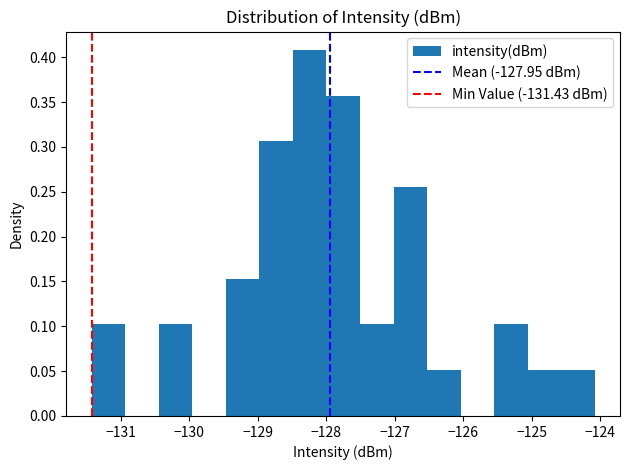

Reading left to right, list every bar in this chart as the range it spans on the x-axis followed by its height. Neither the bar edges nor the heights are printed on the chart, so give them approximately, as read against the axes.

-131.4 to -130.9: 0.100
-130.9 to -130.4: 0
-130.4 to -130.0: 0.100
-130.0 to -129.5: 0
-129.5 to -129.0: 0.155
-129.0 to -128.5: 0.305
-128.5 to -128.0: 0.410
-128.0 to -127.5: 0.355
-127.5 to -127.0: 0.100
-127.0 to -126.5: 0.255
-126.5 to -126.0: 0.050
-126.0 to -125.5: 0
-125.5 to -125.1: 0.100
-125.1 to -124.6: 0.050
-124.6 to -124.1: 0.050